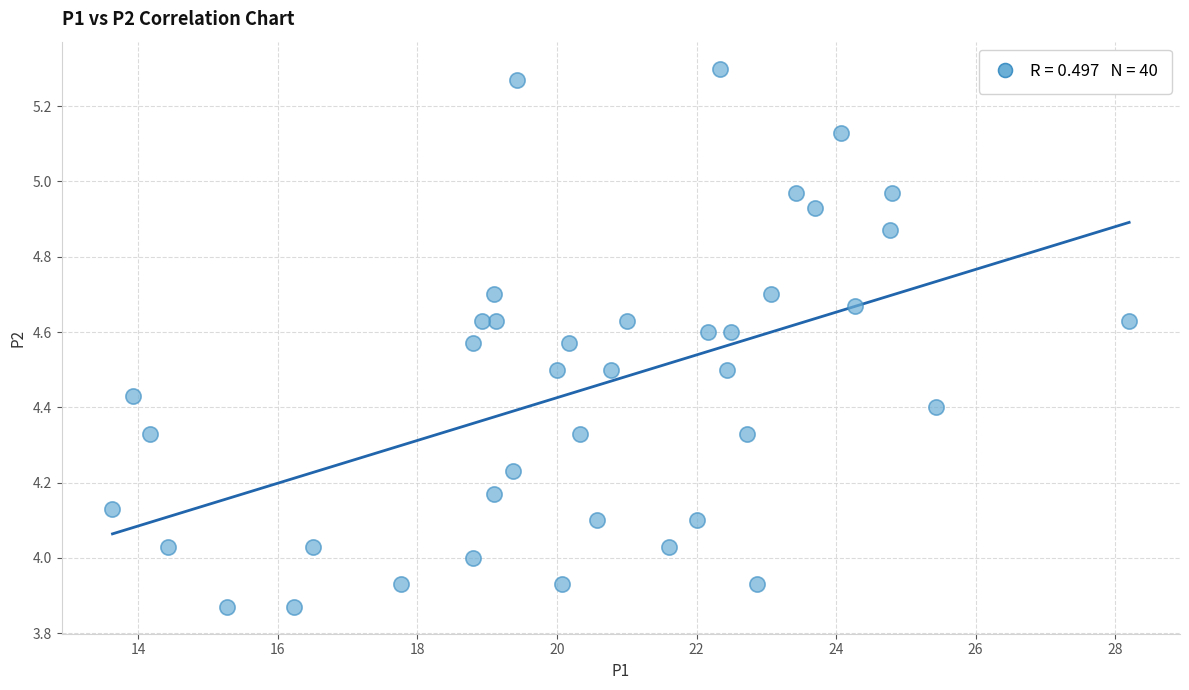

What is the range of X values (max minus min)?

14.6